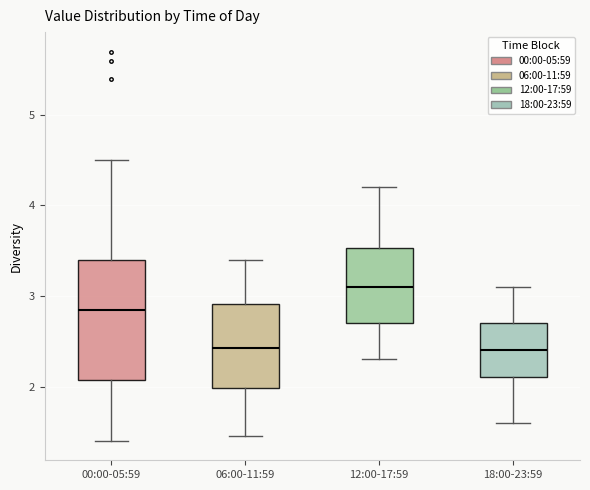

Reading left to right, transcribe this box plot: for each box, give where its median line is, the range the box spans, and where its two whiskers end, as read against the y-axis. The values are not printed on the chart, so give them approximately, as read against the axis.

00:00-05:59: median 2.9, box 2.1 to 3.4, whiskers 1.4 to 4.5
06:00-11:59: median 2.4, box 2.0 to 2.9, whiskers 1.5 to 3.4
12:00-17:59: median 3.1, box 2.7 to 3.5, whiskers 2.3 to 4.2
18:00-23:59: median 2.4, box 2.1 to 2.7, whiskers 1.6 to 3.1